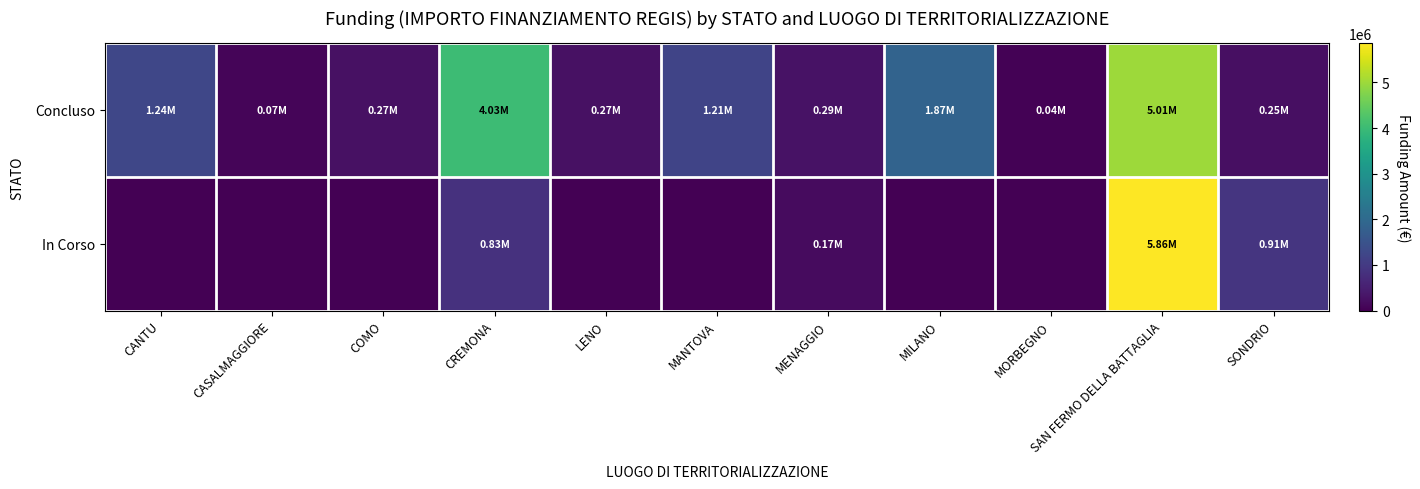

Rank the series at MENAGGIO from highest to lowest value.

Concluso, In Corso